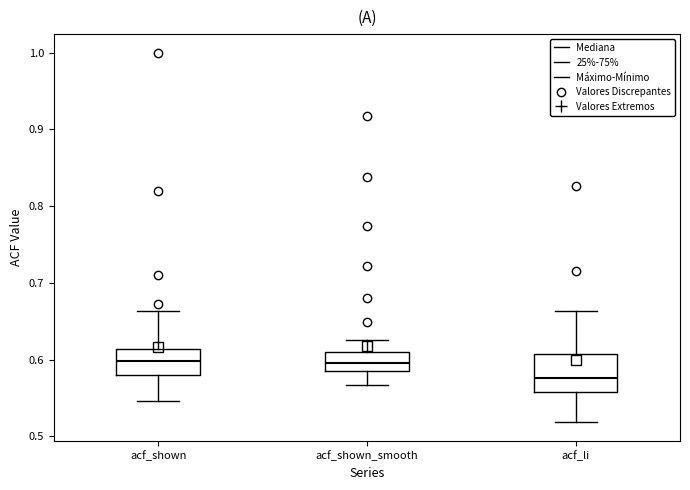

Which box has the lowest median line?

acf_li